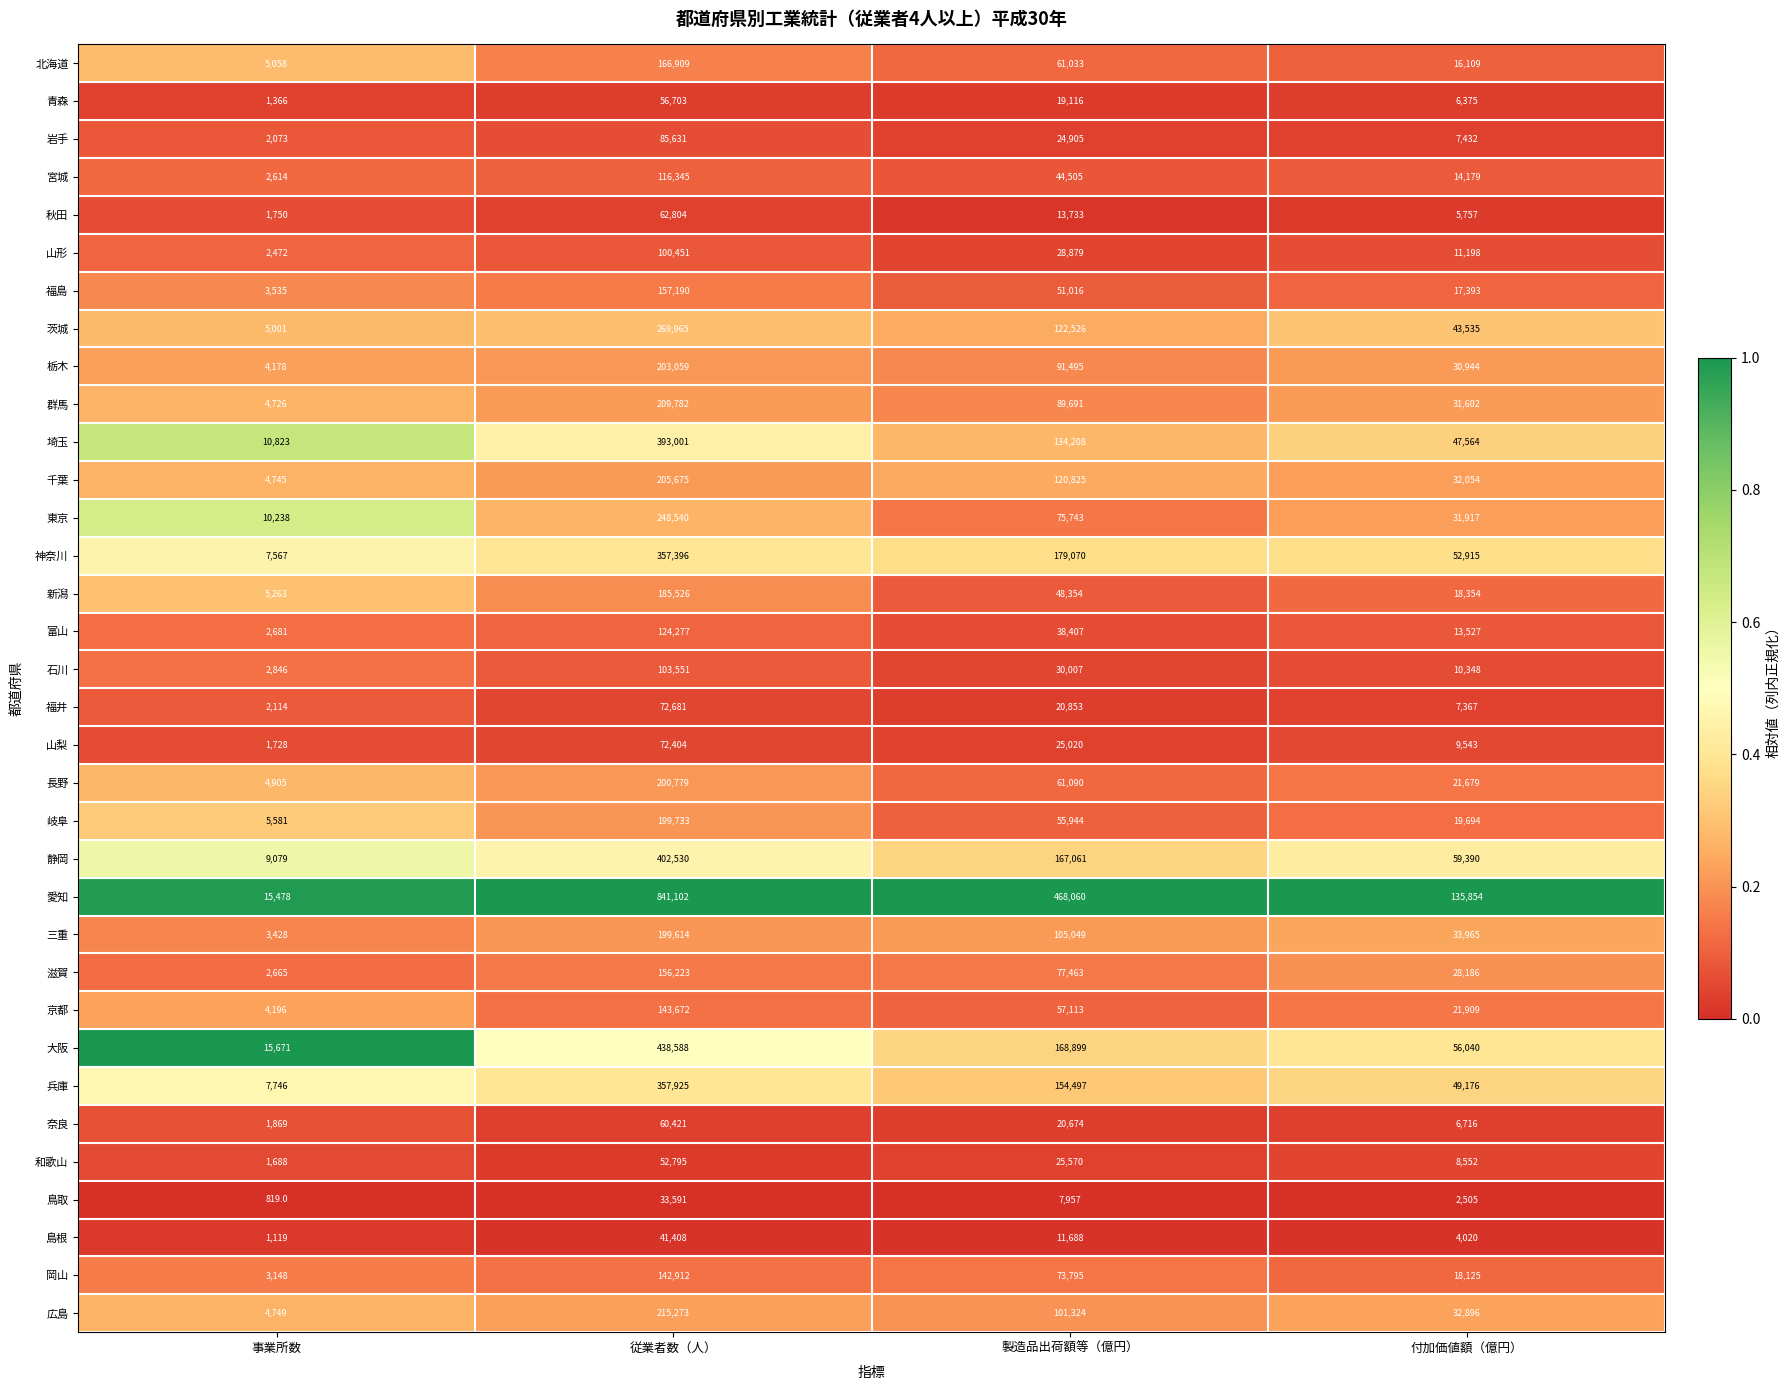

At which category is the sum across all series the highest?

従業者数（人）